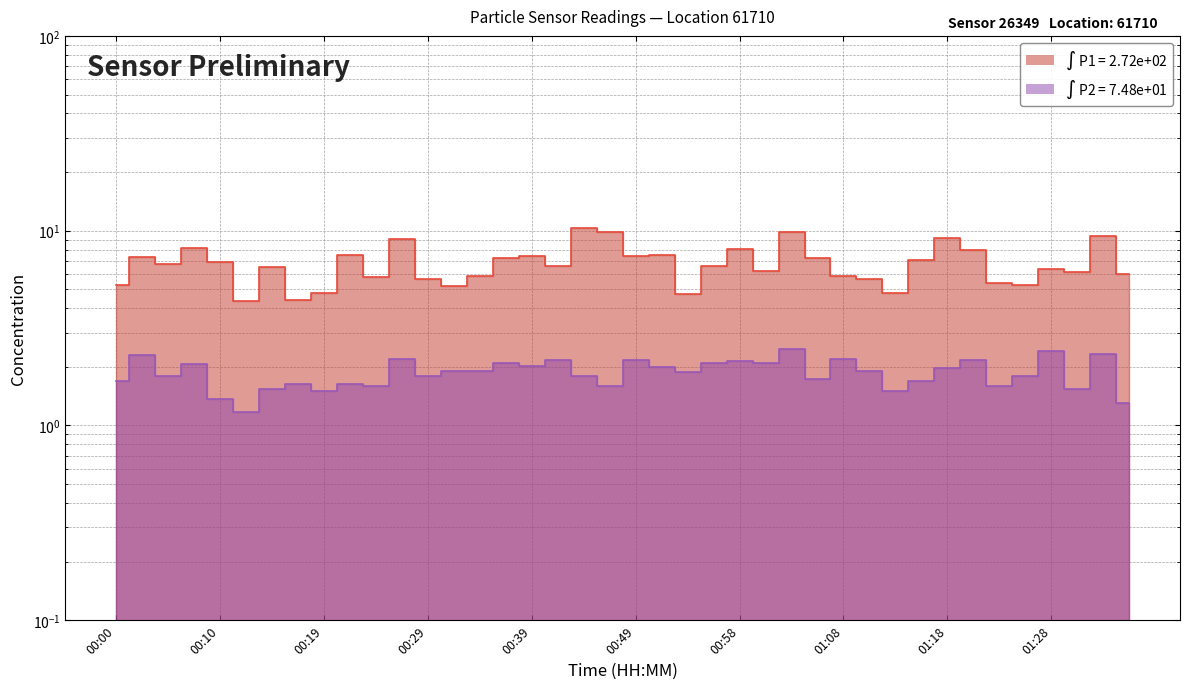

At which category is the sum across all series the highest?

01:03